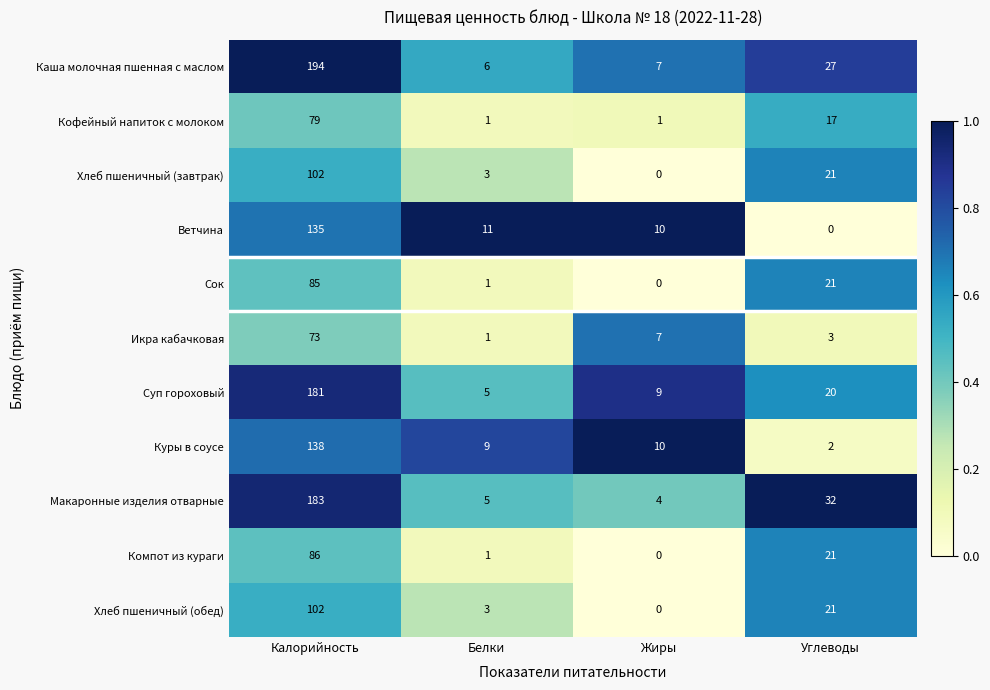

List the labels in order of Хлеб пшеничный (завтрак) value, largest first.

Калорийность, Углеводы, Белки, Жиры